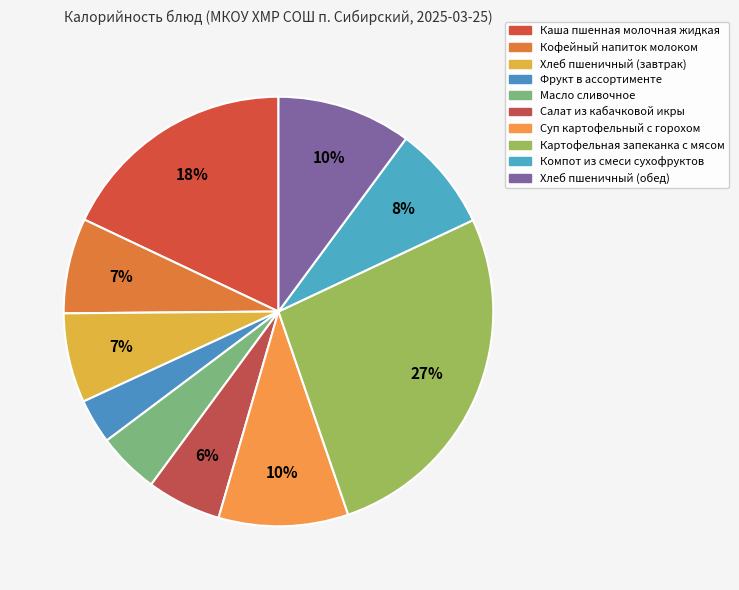

How many slices are in this pie chart?

10